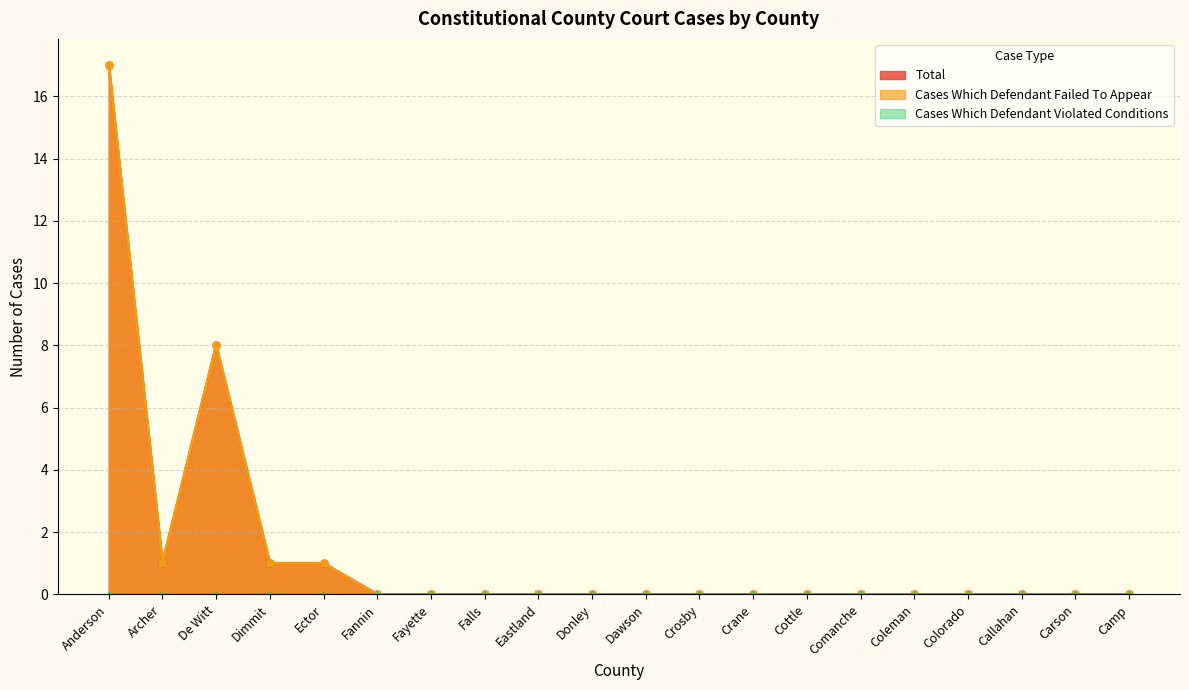

Where is the first local maximum for Cases Which Defendant Failed To Appear?

De Witt